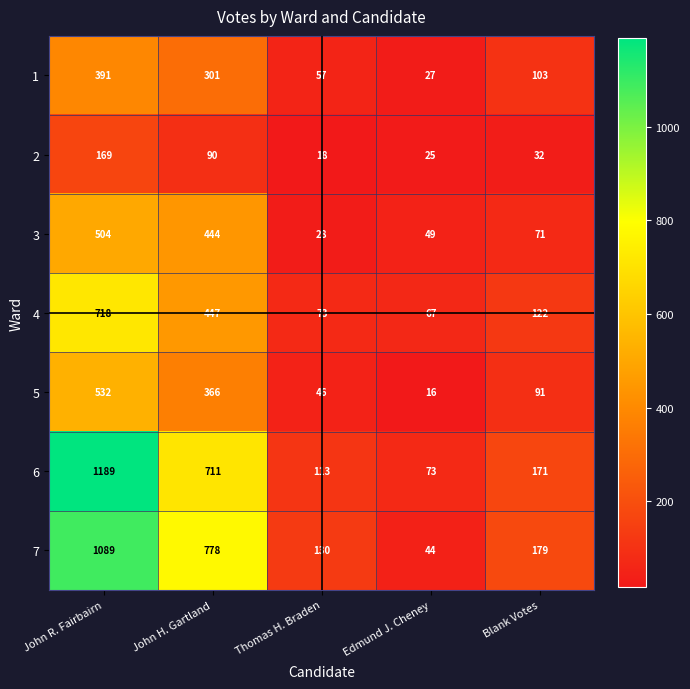

Rank the series by their maximum value, from highest to lowest.

6, 7, 4, 5, 3, 1, 2